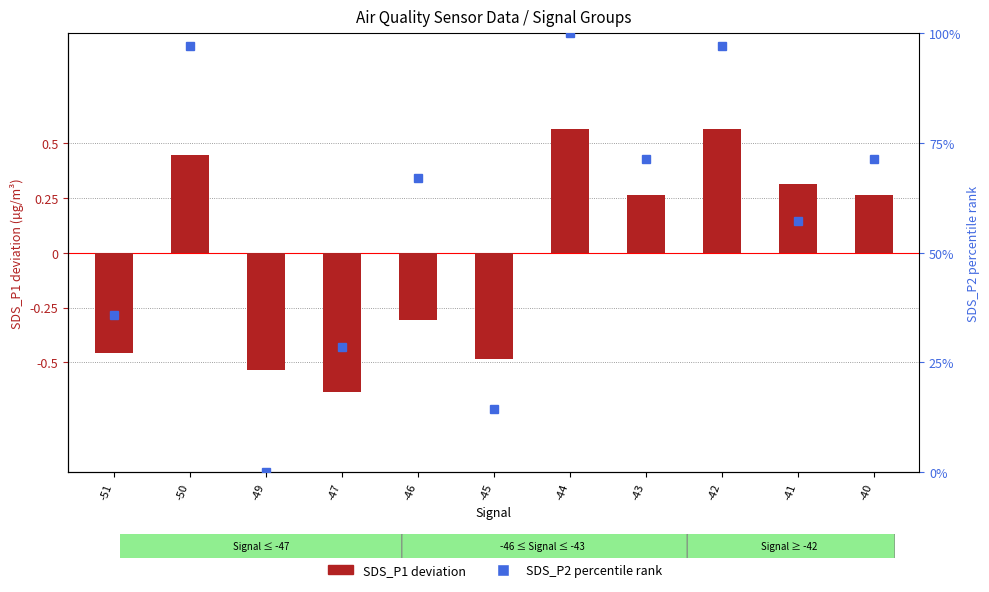

What is the sum of the SDS_P1 (centered) values at -45 and -49?

-1.0